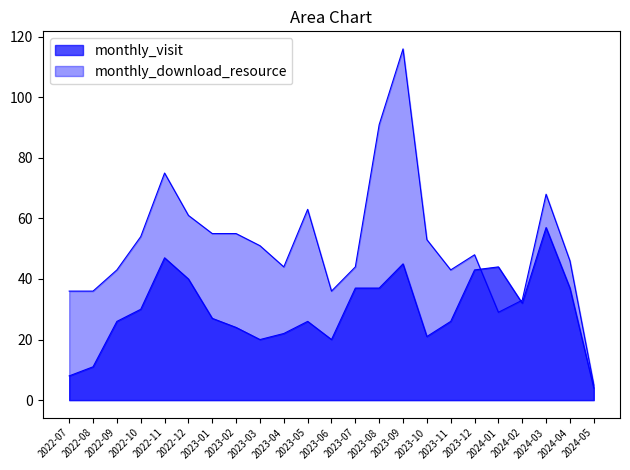

What is the value of the monthly_download_resource point at the 13th from the left?

44